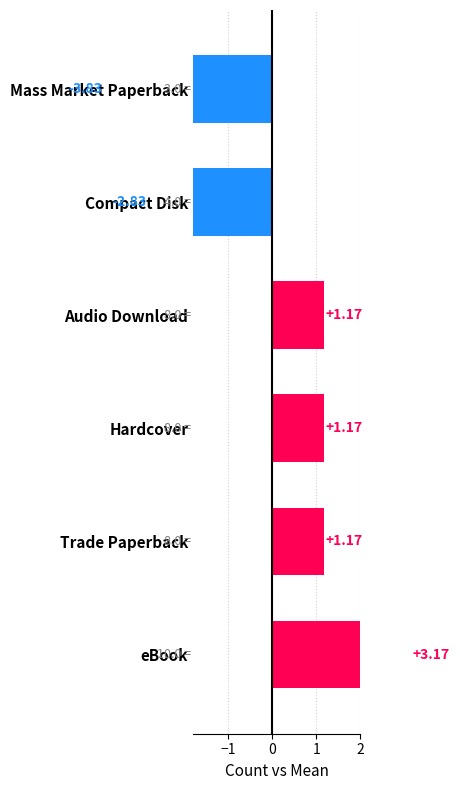

What is the difference between the maximum and minimum values?

7.0